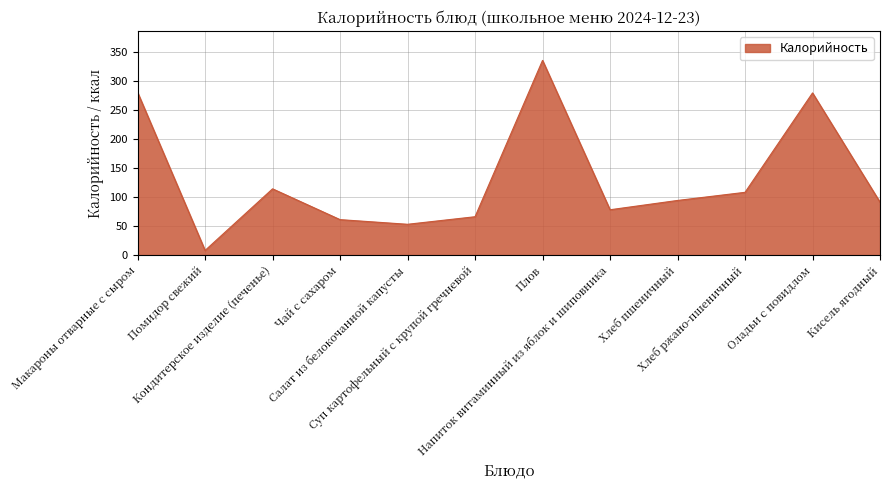

How many lines are shown in the chart?

1